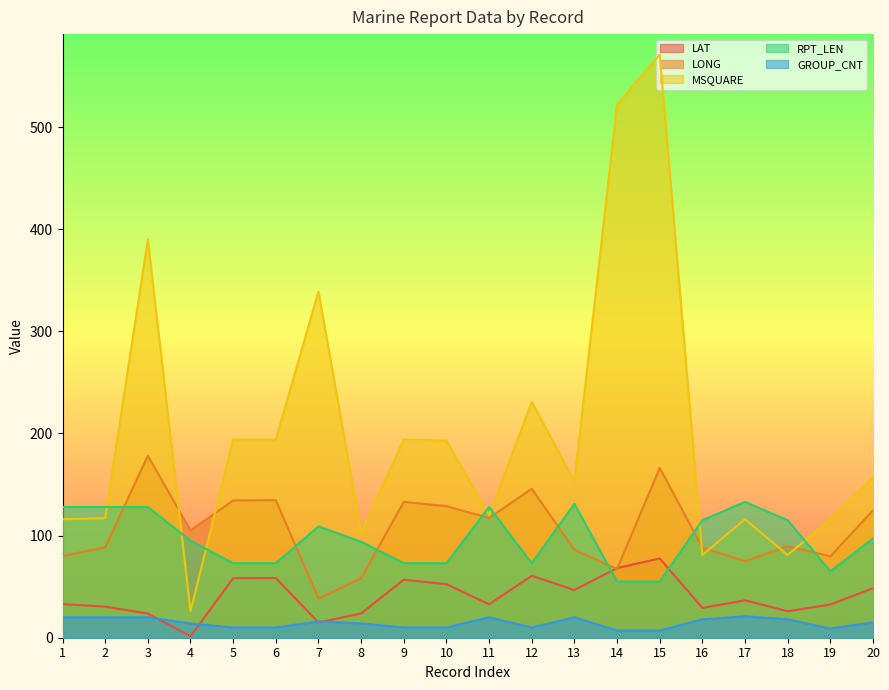

Where is RPT_LEN nearest to the value 94?

8